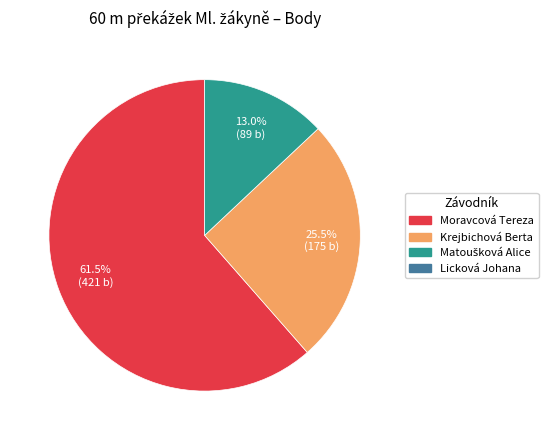

Count the number of slices in the pie.

3